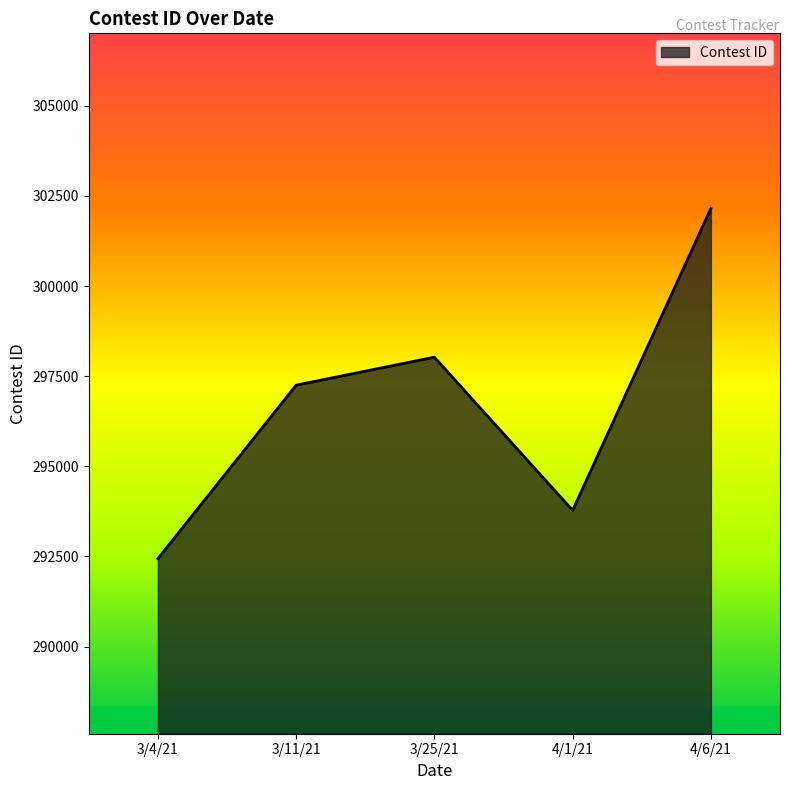

What is the difference between the values at 3/25/21 and 3/11/21?

776